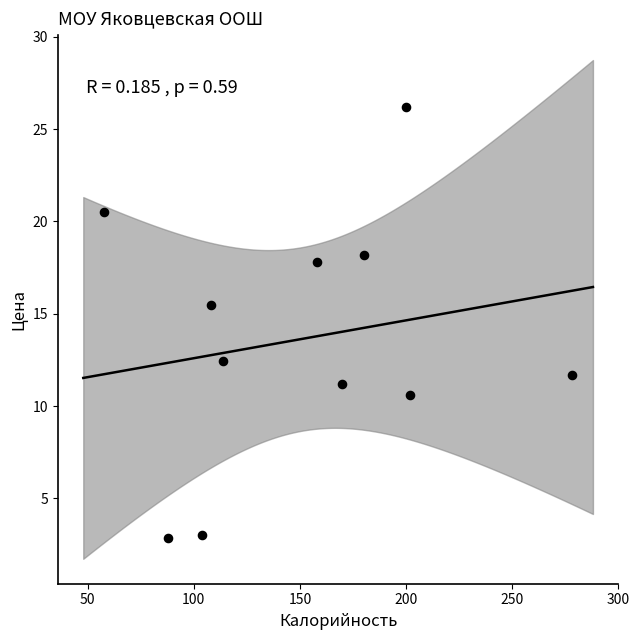

What is the average Y value?

13.6